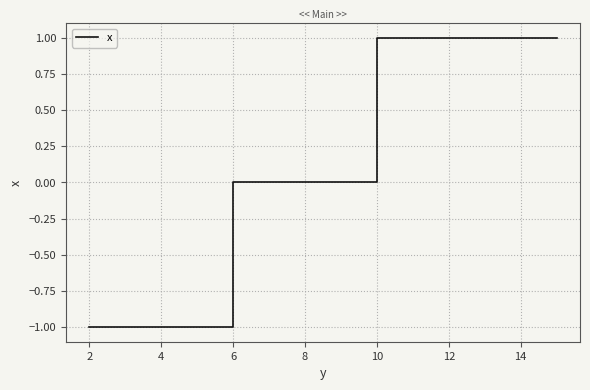

How many lines are shown in the chart?

1